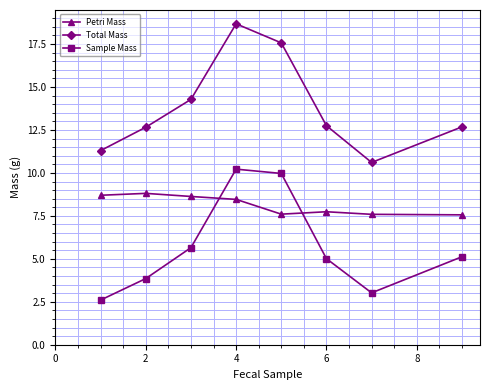

What is the value of the Sample Mass point at the 1st from the left?

2.6